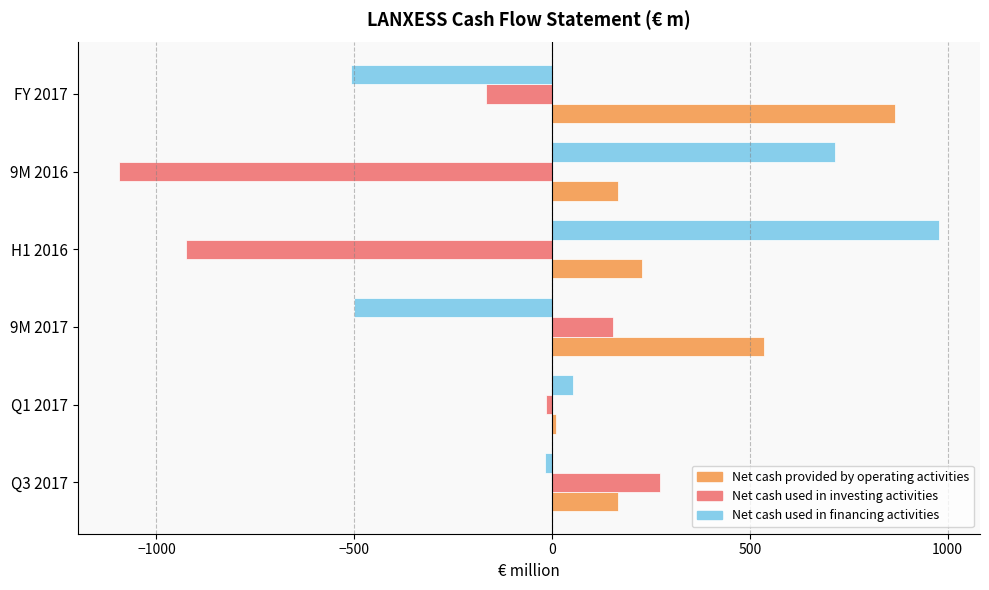

Which series has the widest spread of values?

Net cash used in financing activities